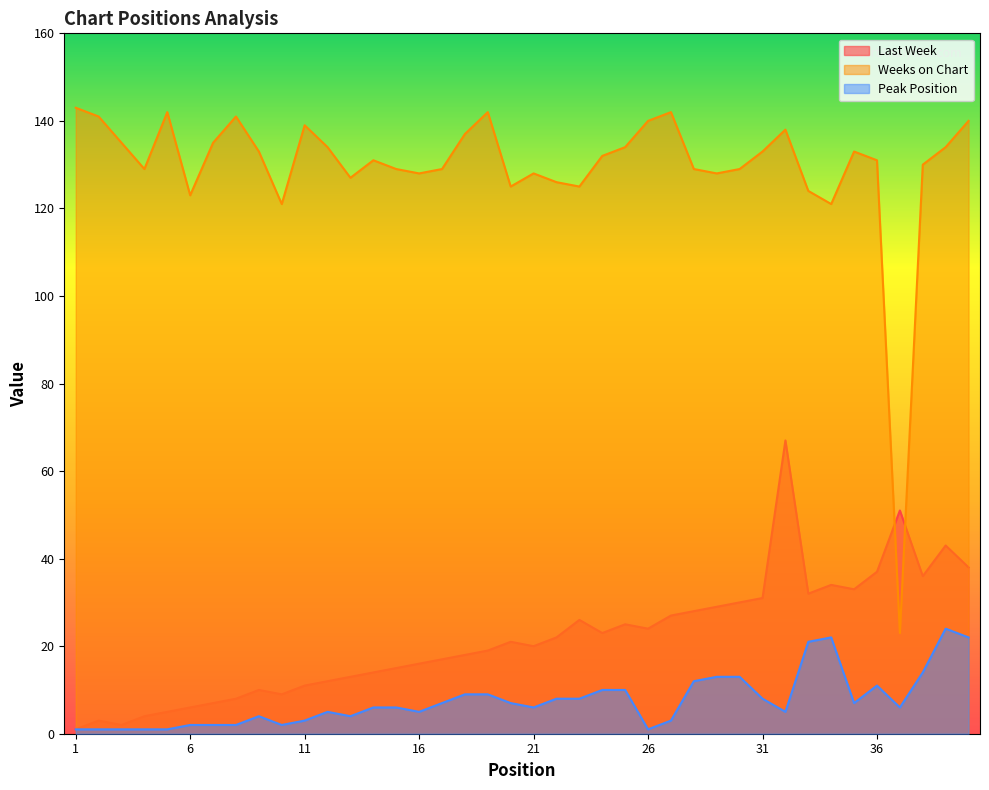

True or false: Peak Position has a value of 1 at 5.

True